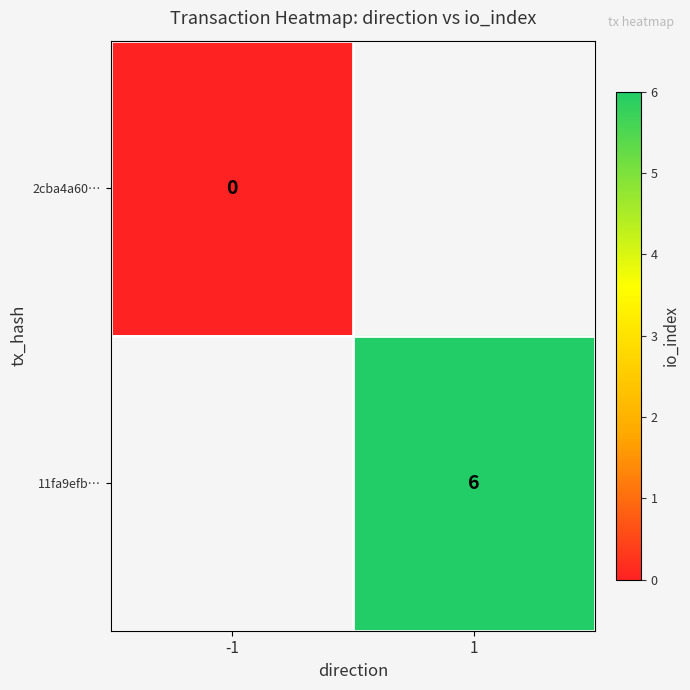

The value of 11fa9efb… at 1 is 11. True or false?

False